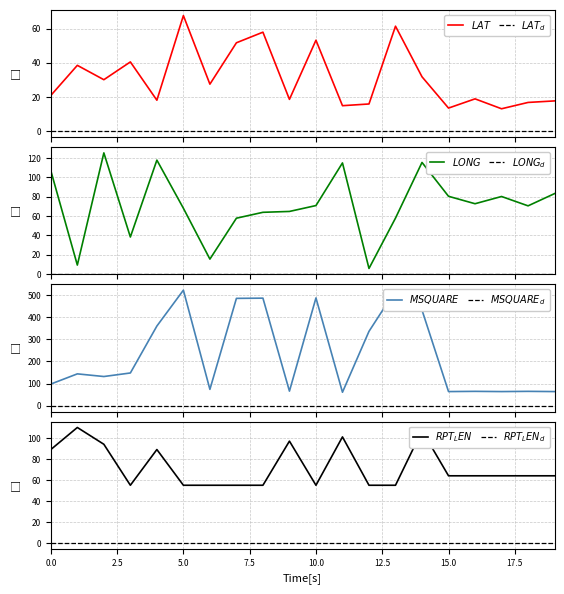

What is the sum of all MSQUARE values?

4674.0